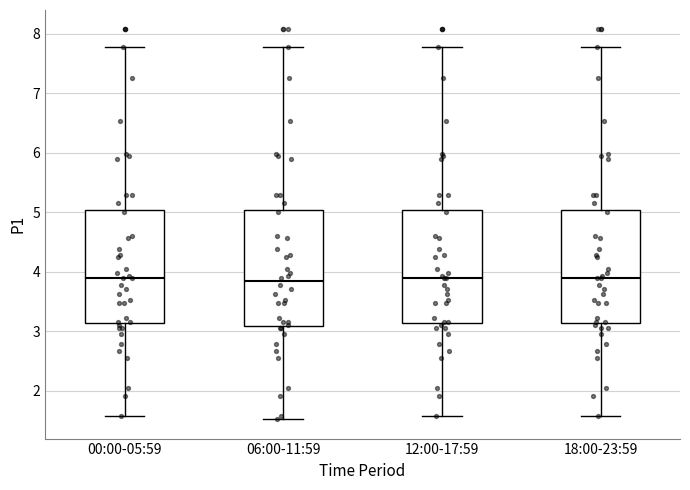

Where is the upper edge of the box for 18:00-23:59 on the y-axis? The values are not printed on the chart, so give them approximately, as read against the axis.

5.0